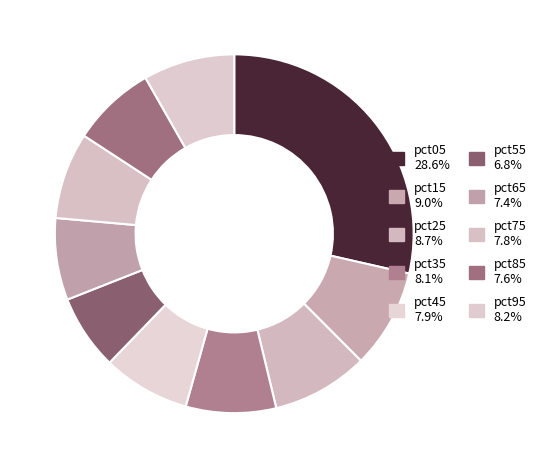

What percentage is NOT represented by pct95?

91.8%